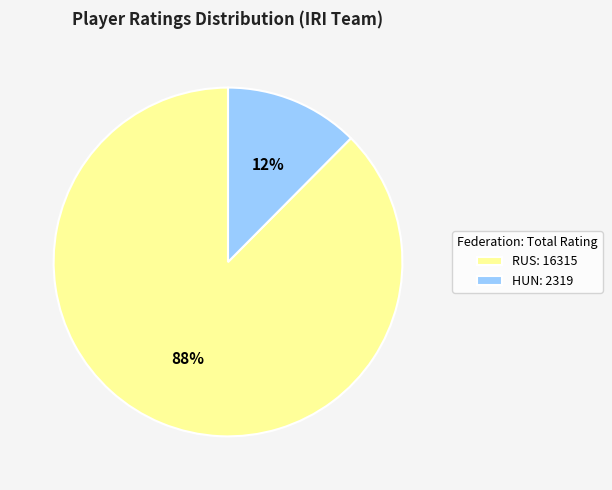

Which category accounts for the majority?

RUS: 16315